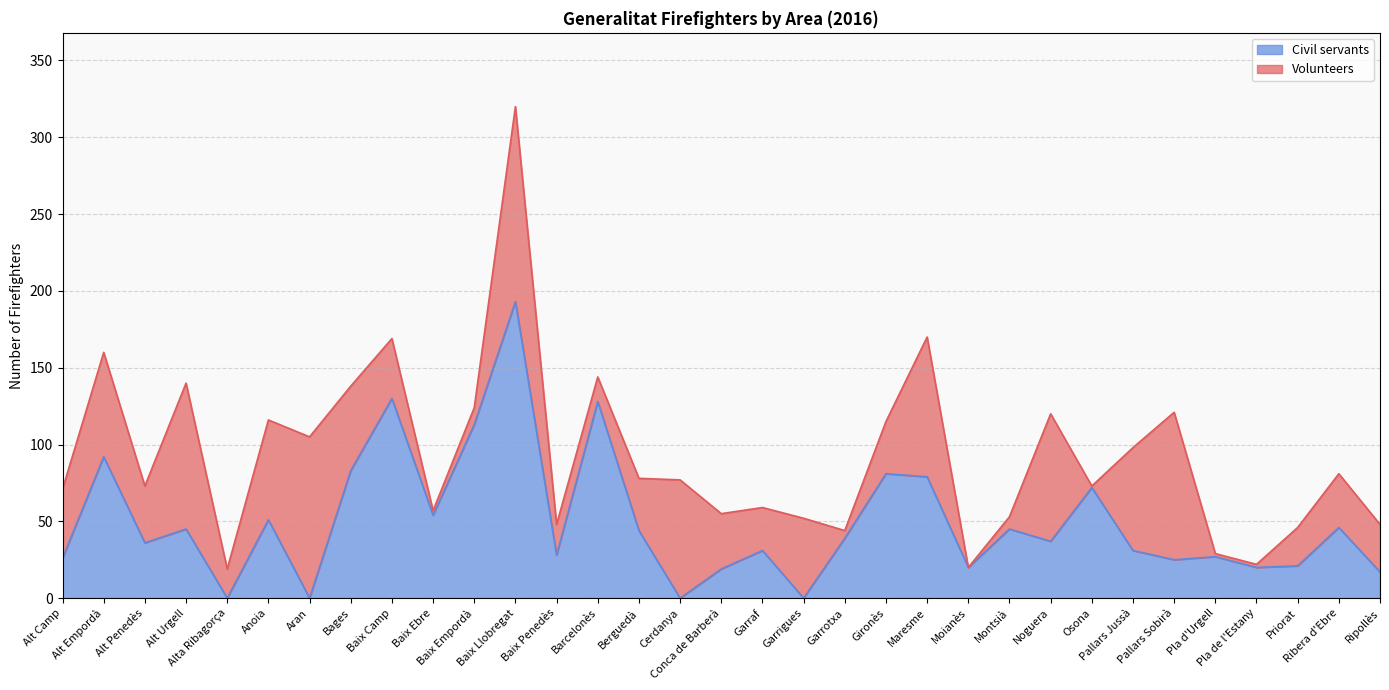

List the labels in order of value, largest first.

Baix Llobregat, Baix Camp, Barcelonès, Baix Empordà, Alt Empordà, Bages, Gironès, Maresme, Osona, Baix Ebre, Anoia, Ribera d'Ebre, Alt Urgell, Montsià, Berguedà, Garrotxa, Noguera, Alt Penedès, Garraf, Pallars Jussà, Baix Penedès, Pla d'Urgell, Alt Camp, Pallars Sobirà, Priorat, Moianès, Pla de l'Estany, Conca de Barberà, Ripollès, Alta Ribagorça, Aran, Cerdanya, Garrigues